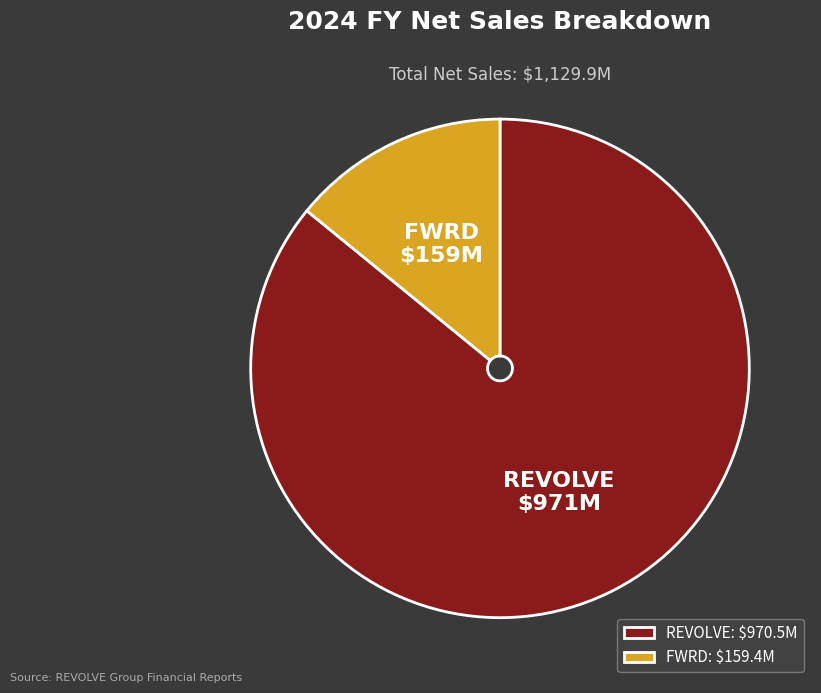

True or false: REVOLVE accounts for 86% of the total.

True